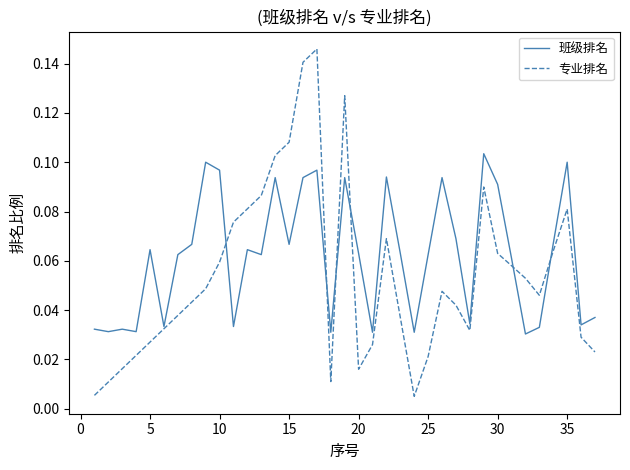

Which series has the widest spread of values?

专业排名